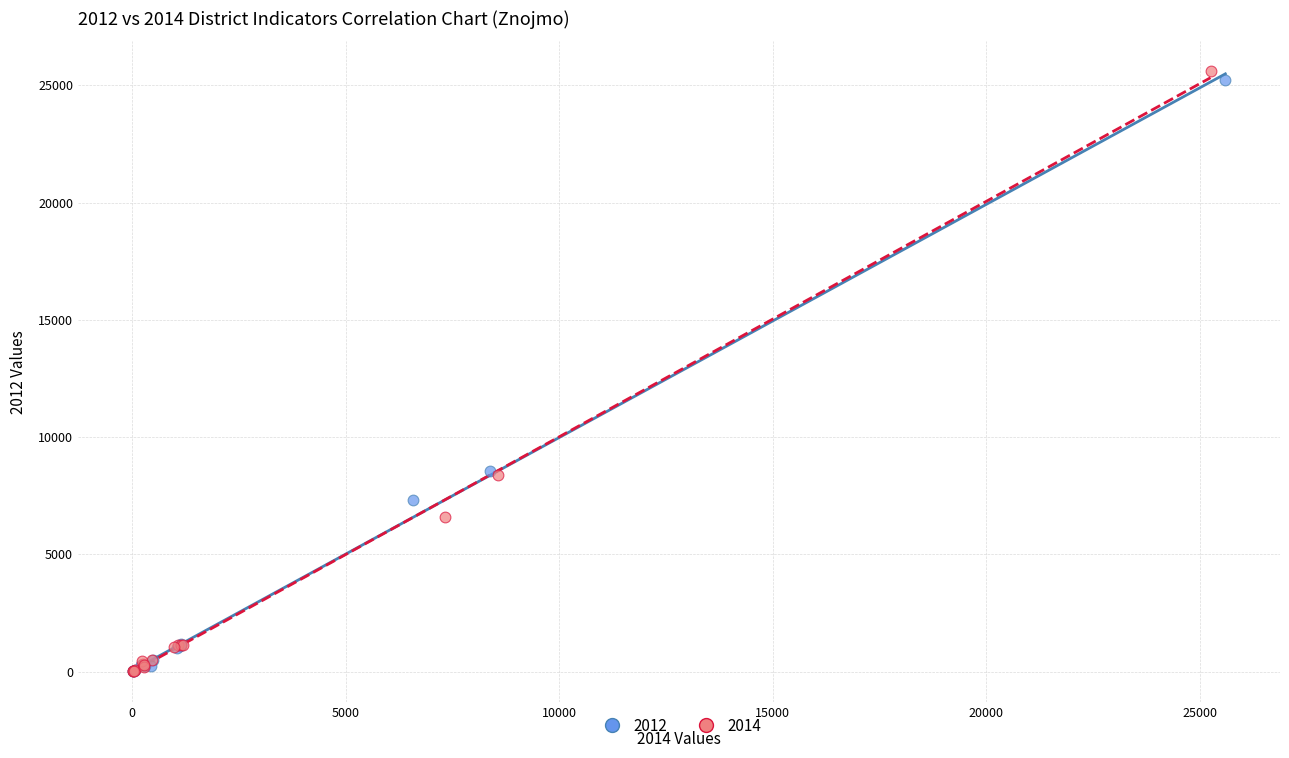

Which series has the widest spread of Y values?

2014